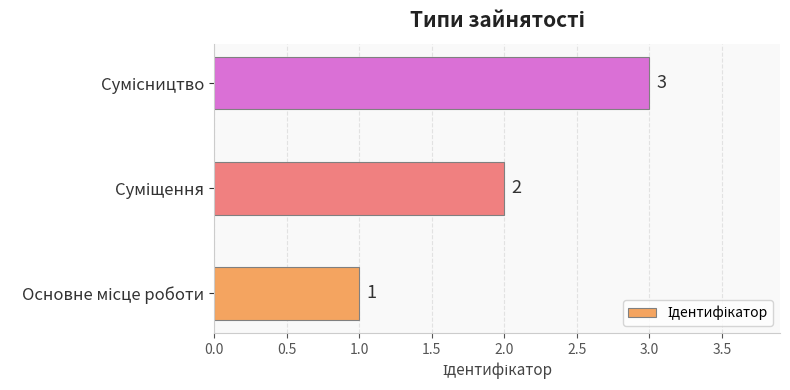

How many bars are there in total?

3